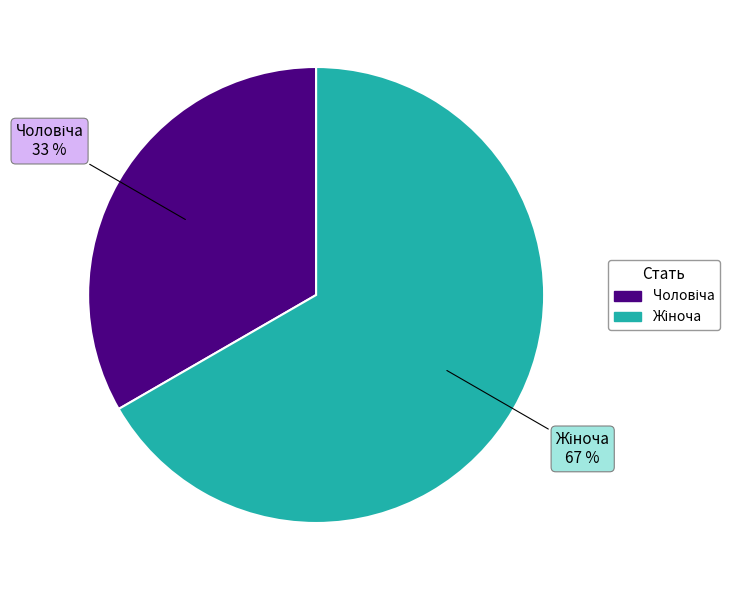

To the nearest percent, what is the average slice percentage?

50%